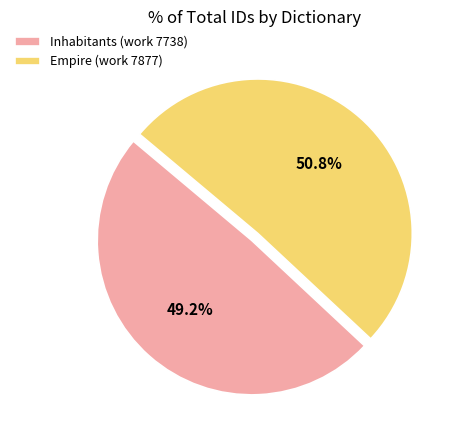

To the nearest percent, what is the difference between the Inhabitants (work 7738) and Empire (work 7877) slice percentages?

2%